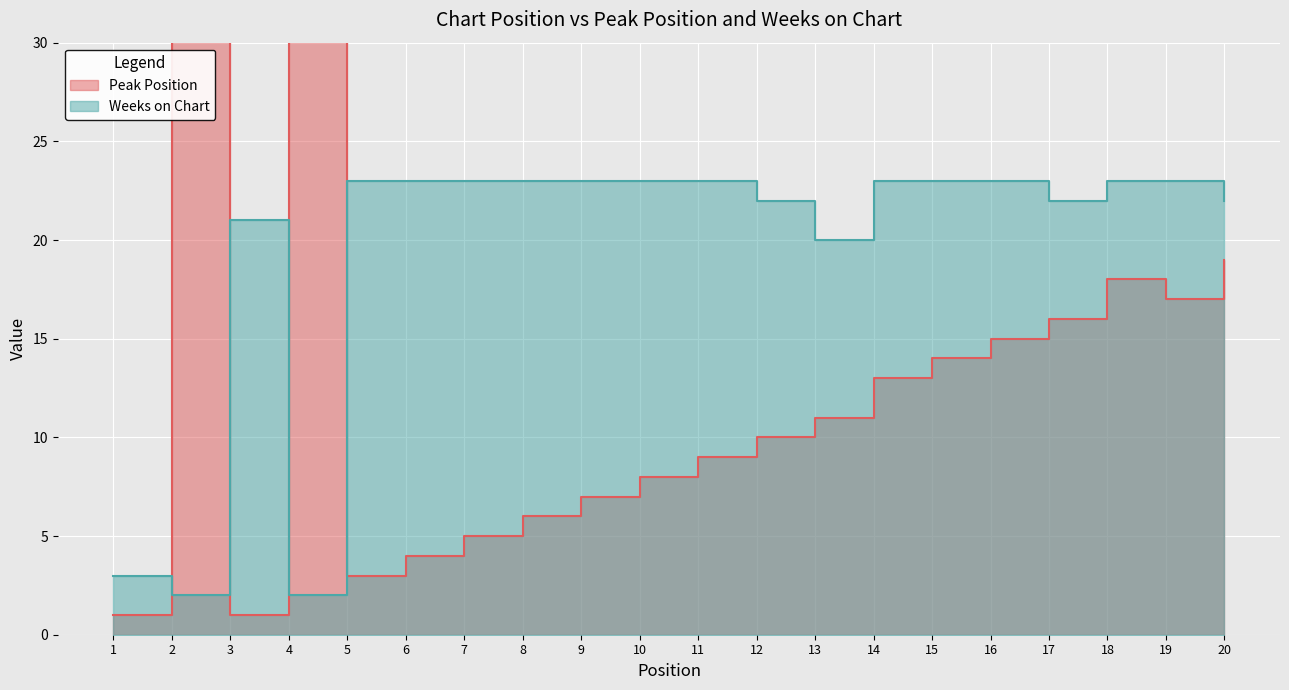

Which category has the lowest value in the Weeks on Chart series?

2